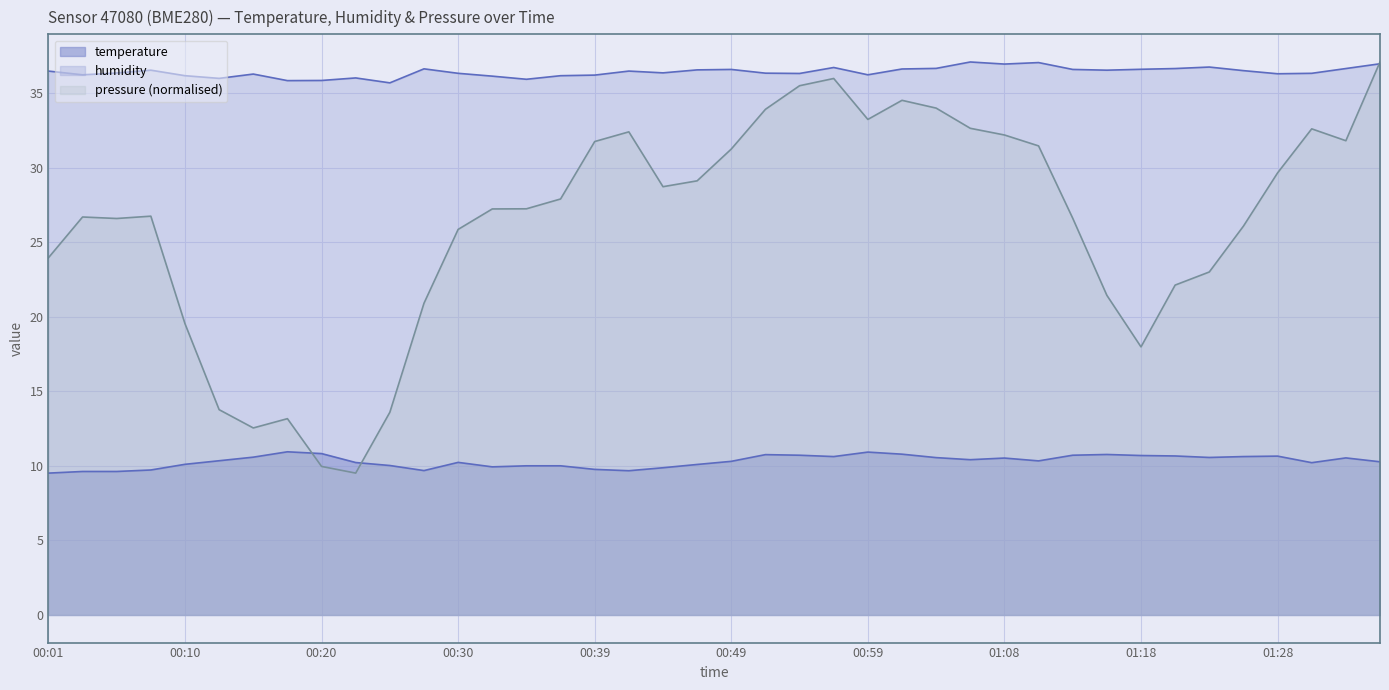

Reading left to right, transcribe all the data shown in this chart.

temperature: 9.5	9.6	9.6	9.7	10.1	10.3	10.6	10.9	10.8	10.2	10.0	9.7	10.2	9.9	10.0	10.0	9.8	9.7	9.9	10.1	10.3	10.8	10.7	10.6	10.9	10.8	10.6	10.4	10.5	10.3	10.7	10.8	10.7	10.7	10.6	10.6	10.7	10.2	10.5	10.3
humidity: 36.5	36.2	36.3	36.5	36.2	36.0	36.3	35.8	35.8	36.0	35.7	36.6	36.3	36.1	35.9	36.2	36.2	36.5	36.4	36.5	36.6	36.3	36.3	36.7	36.2	36.6	36.6	37.1	36.9	37.0	36.6	36.5	36.6	36.6	36.7	36.5	36.3	36.3	36.6	37.0
pressure: 23.9	26.7	26.6	26.7	19.5	13.8	12.5	13.2	10.0	9.5	13.6	20.9	25.9	27.2	27.2	27.9	31.7	32.4	28.7	29.1	31.2	33.9	35.5	36.0	33.2	34.5	34.0	32.6	32.2	31.5	26.6	21.4	18.0	22.1	23.0	26.1	29.6	32.6	31.8	37.1